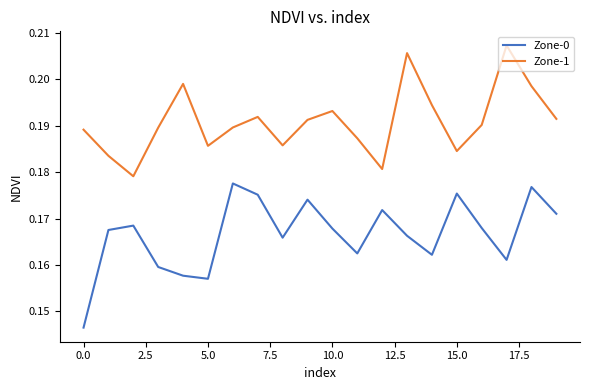

What are all the series names shown in the legend?

Zone-0, Zone-1